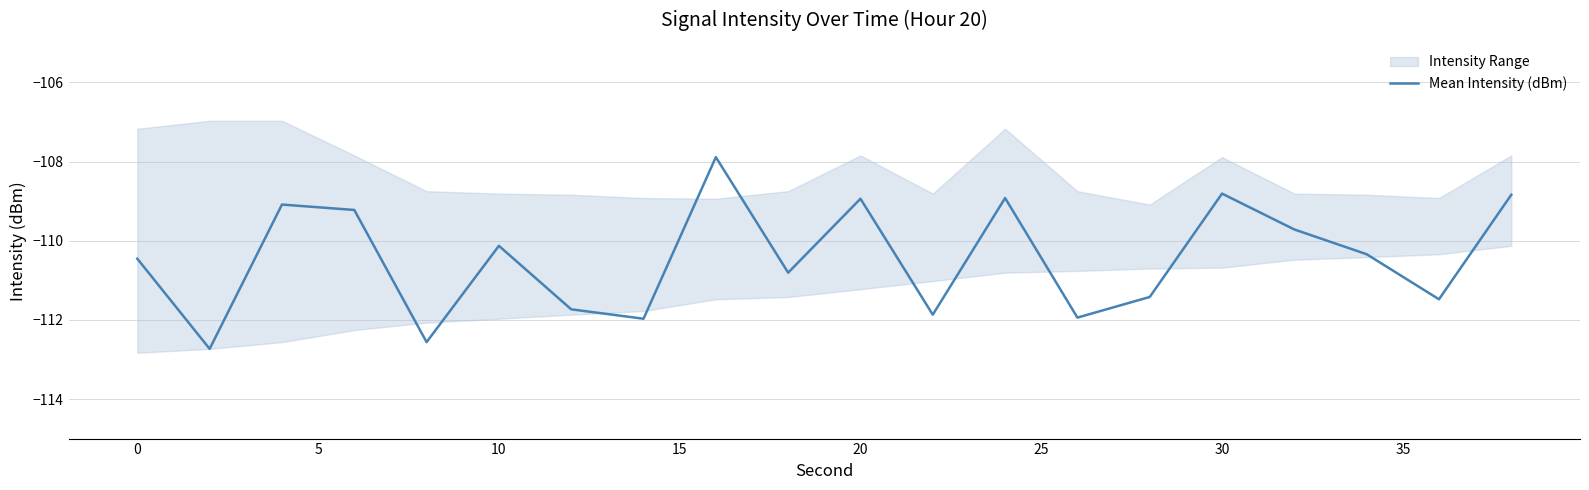

True or false: Mean Intensity (dBm) has a value of -108.9 at 20.

True